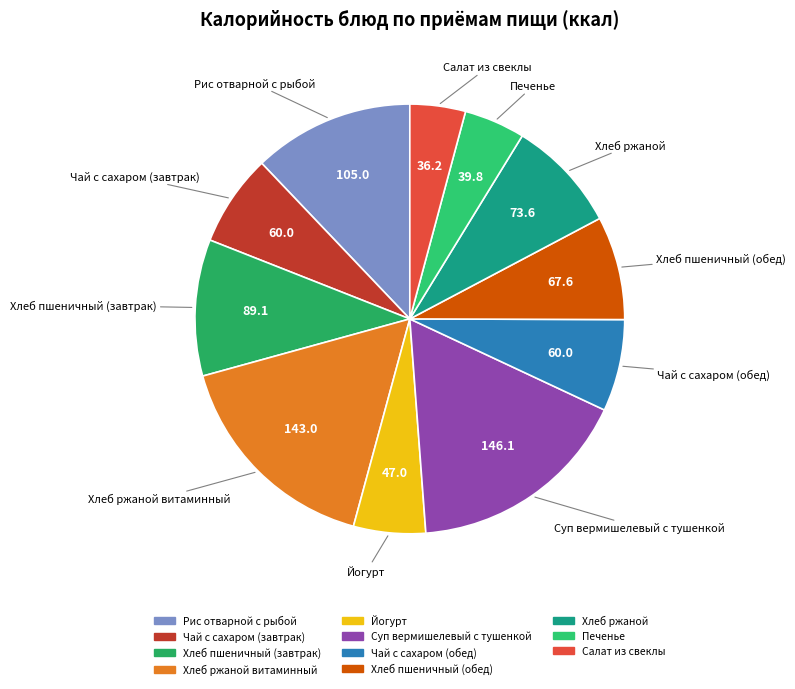

How many segments does this pie chart have?

11